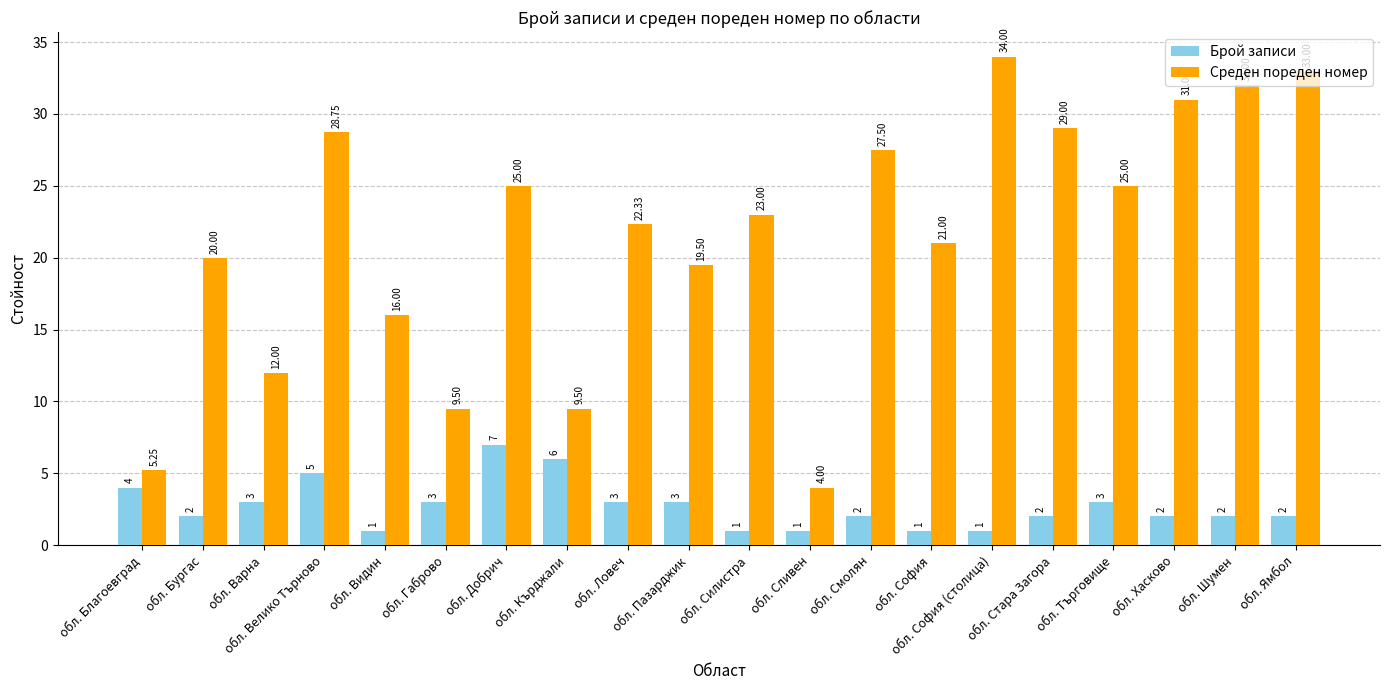

What is the difference between the highest and lowest values at обл. Видин?

15.0